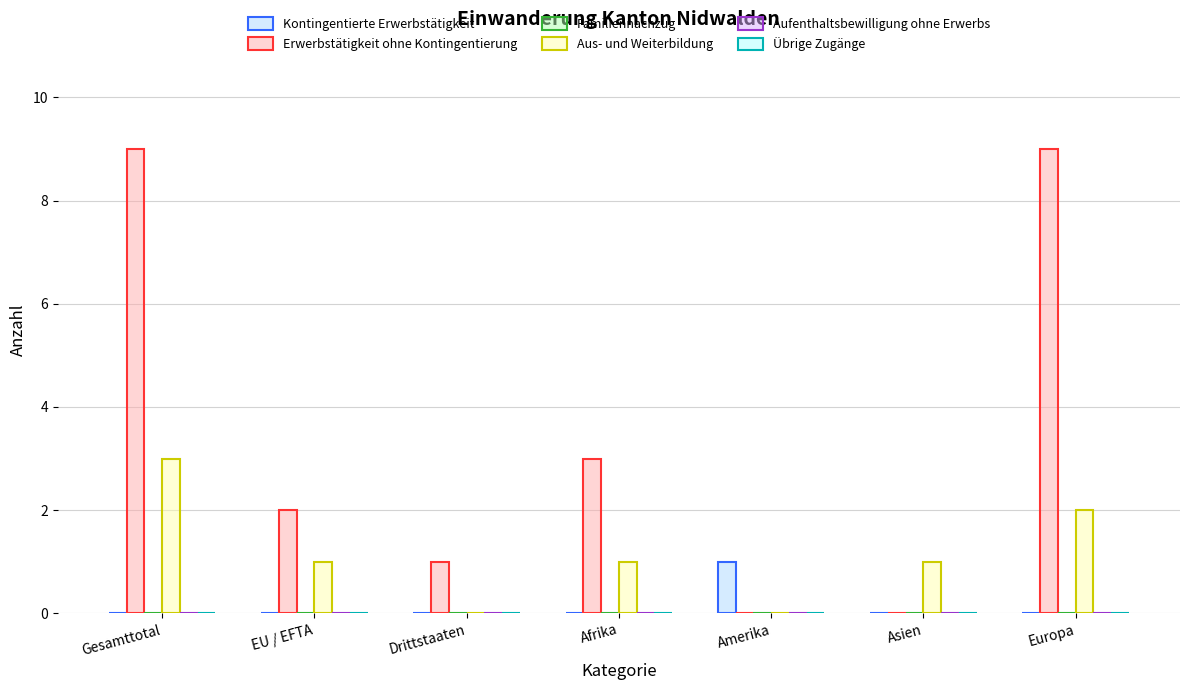

The value of Aus- und Weiterbildung at Gesamttotal is 5. True or false?

False